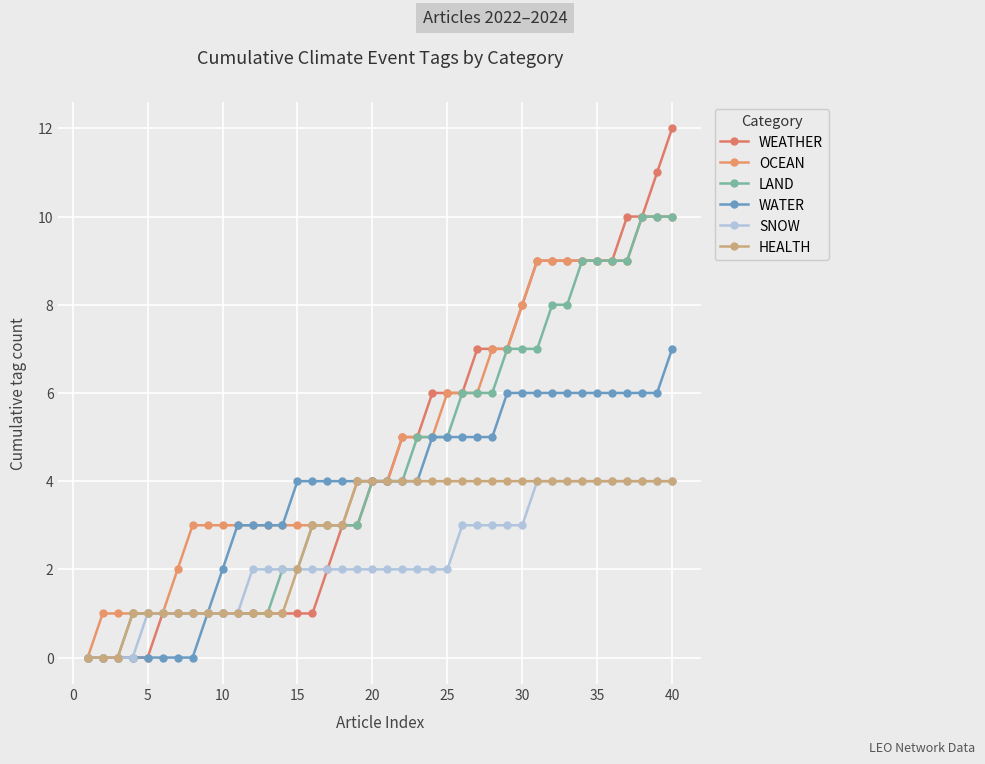

Is this an area chart (filled region under the line)?

No